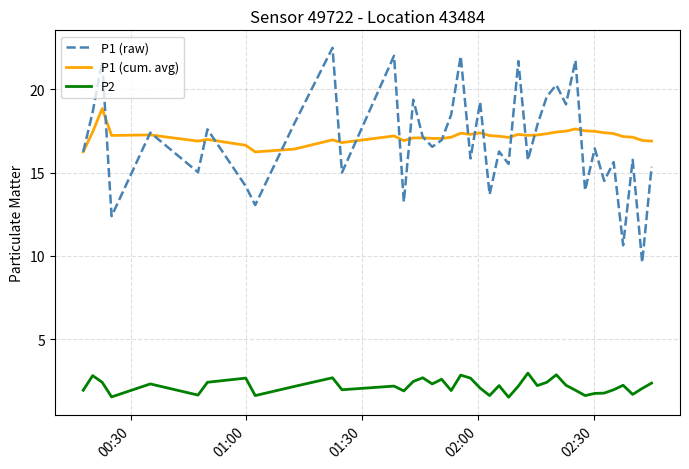

True or false: P1 (cum. avg) and P2 intersect in this chart.

False